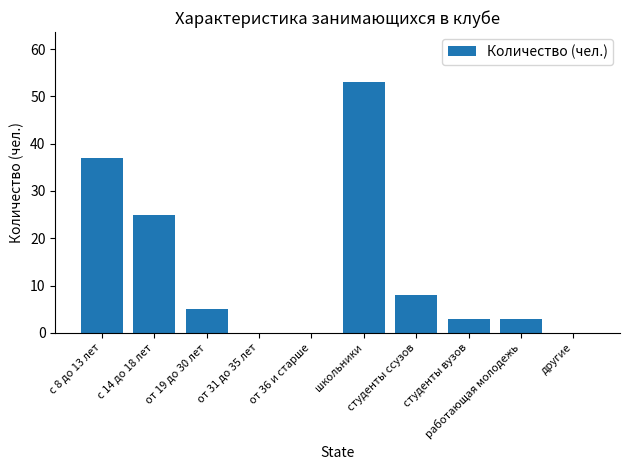

Count the number of categories in the chart.

10